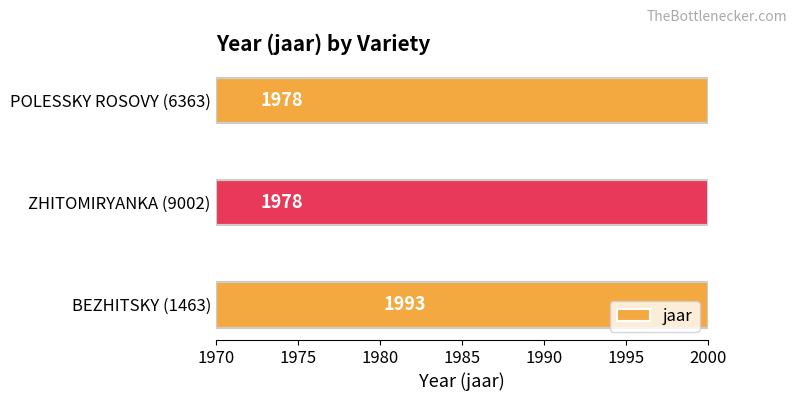

What is the sum of all values?

5949